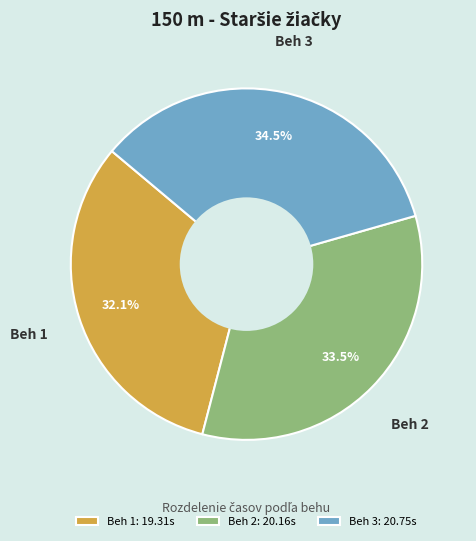

Count the number of slices in the pie.

3